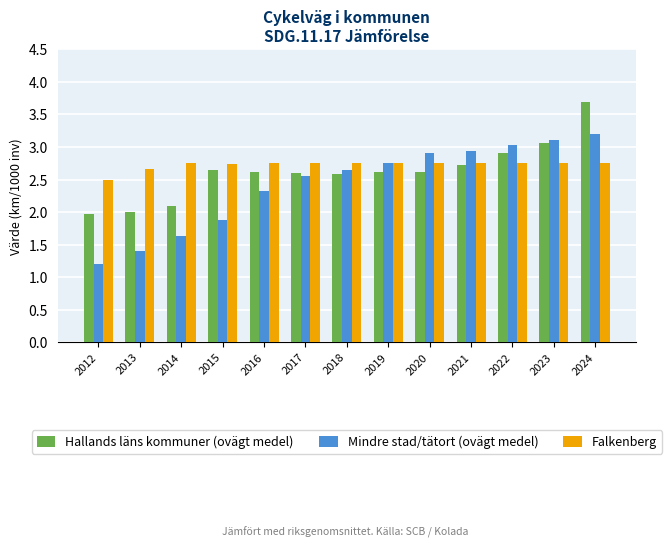

What are all the series names shown in the legend?

Hallands läns kommuner (ovägt medel), Mindre stad/tätort (ovägt medel), Falkenberg